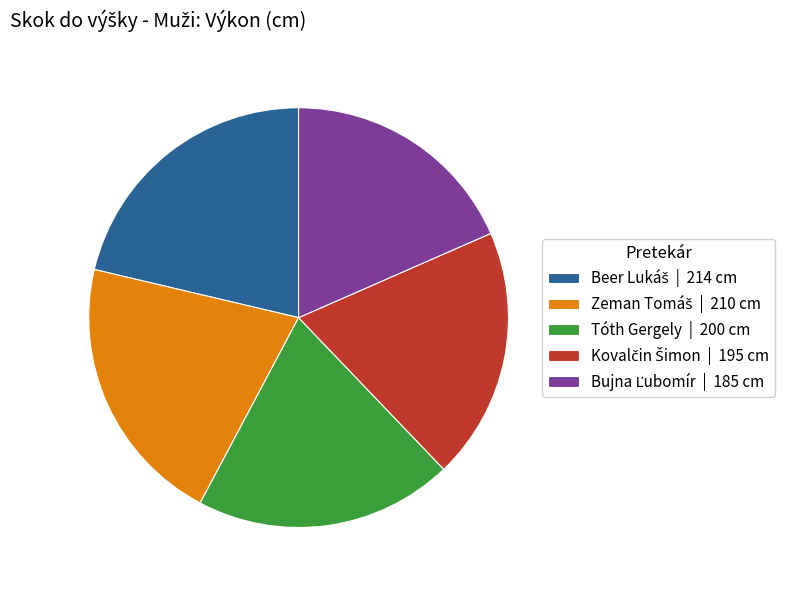

The Tóth Gergely | 200 cm slice represents 20% of the pie. True or false?

True